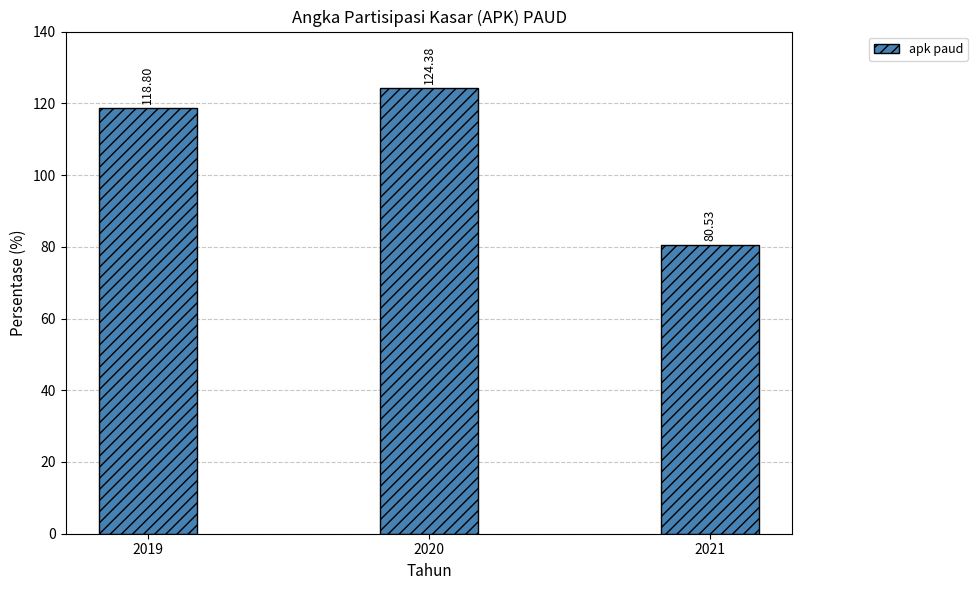

Count the number of values greater than 118.

2